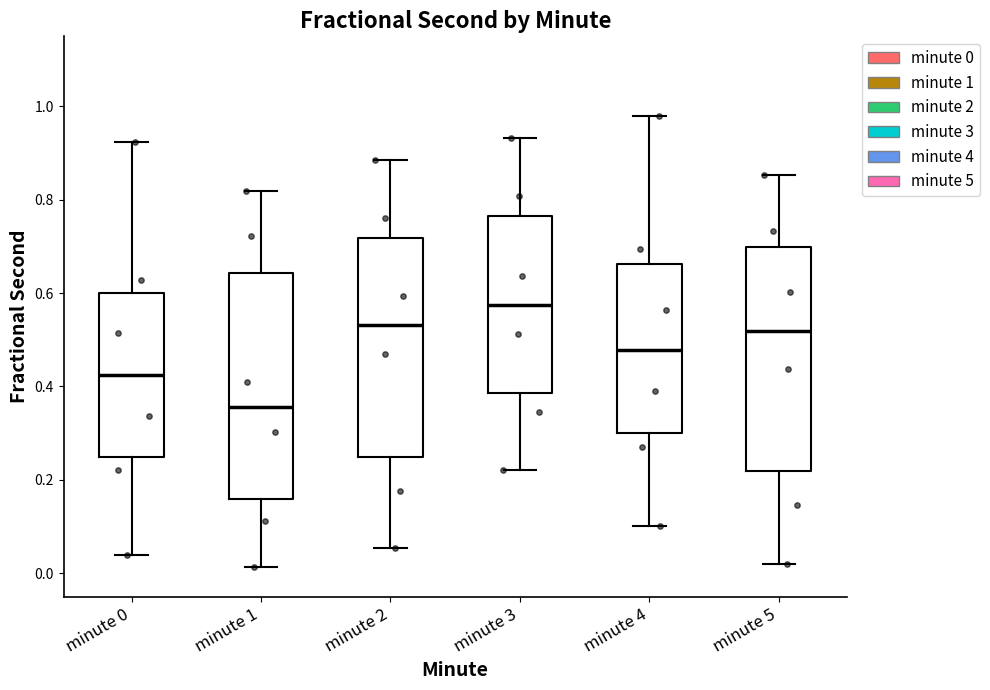

Reading left to right, read every box against the y-axis: the position of its median line, the range the box covers, and the ends of its whiskers. The values are not printed on the chart, so give them approximately, as read against the axis.

minute 0: median 0.42, box 0.24 to 0.60, whiskers 0.04 to 0.92
minute 1: median 0.36, box 0.16 to 0.64, whiskers 0.02 to 0.82
minute 2: median 0.54, box 0.24 to 0.72, whiskers 0.06 to 0.88
minute 3: median 0.58, box 0.38 to 0.76, whiskers 0.22 to 0.94
minute 4: median 0.48, box 0.30 to 0.66, whiskers 0.10 to 0.98
minute 5: median 0.52, box 0.22 to 0.70, whiskers 0.02 to 0.86